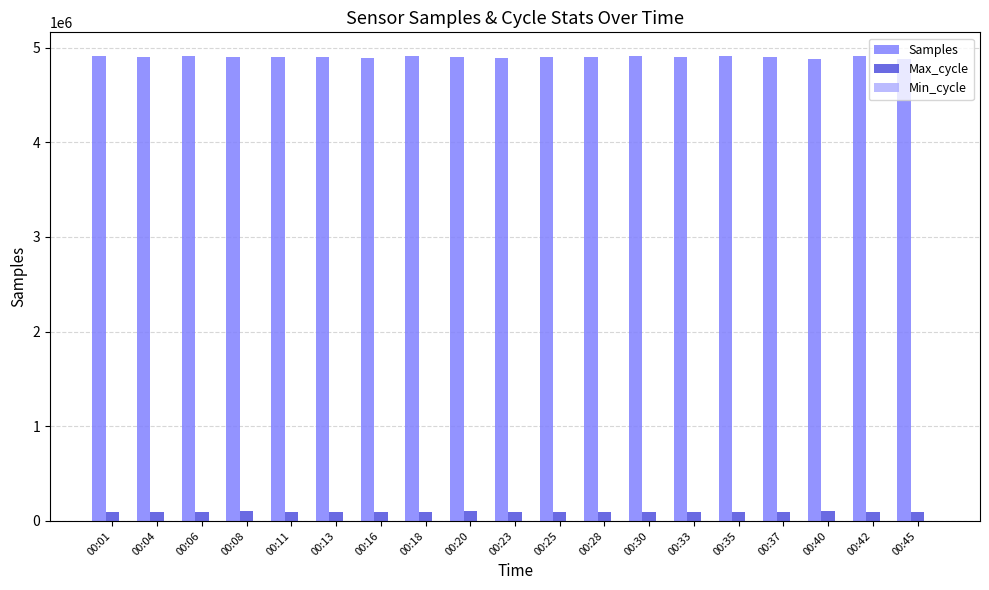

How many groups of bars are there?

19